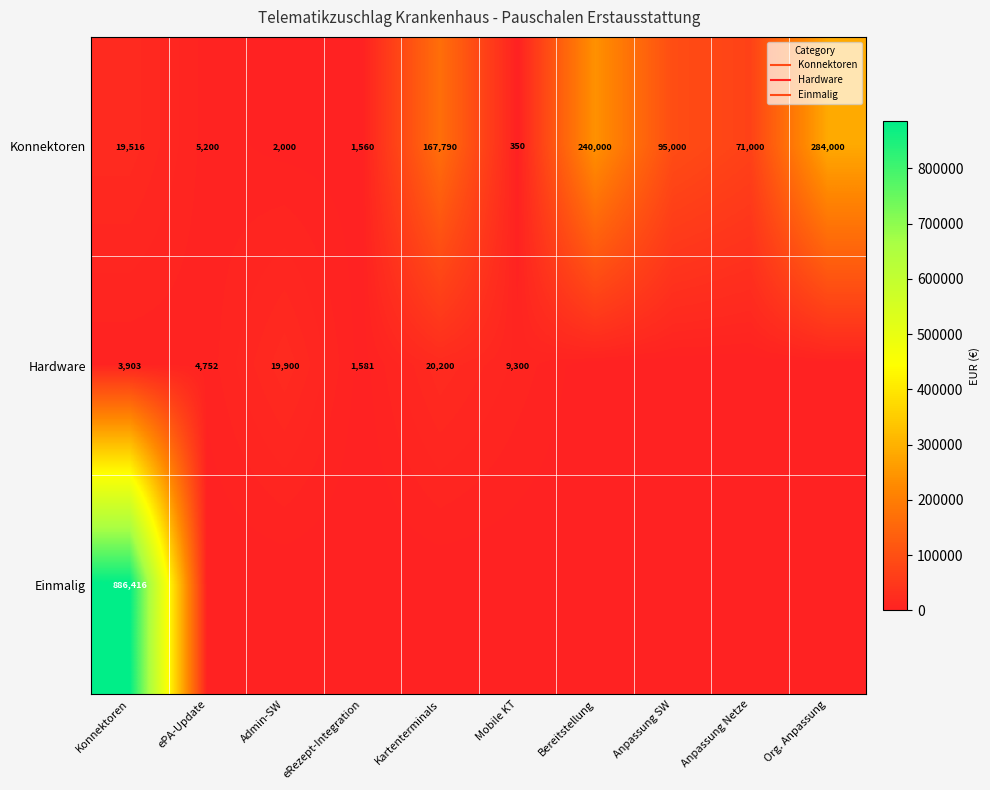

Count the number of categories in the chart.

10